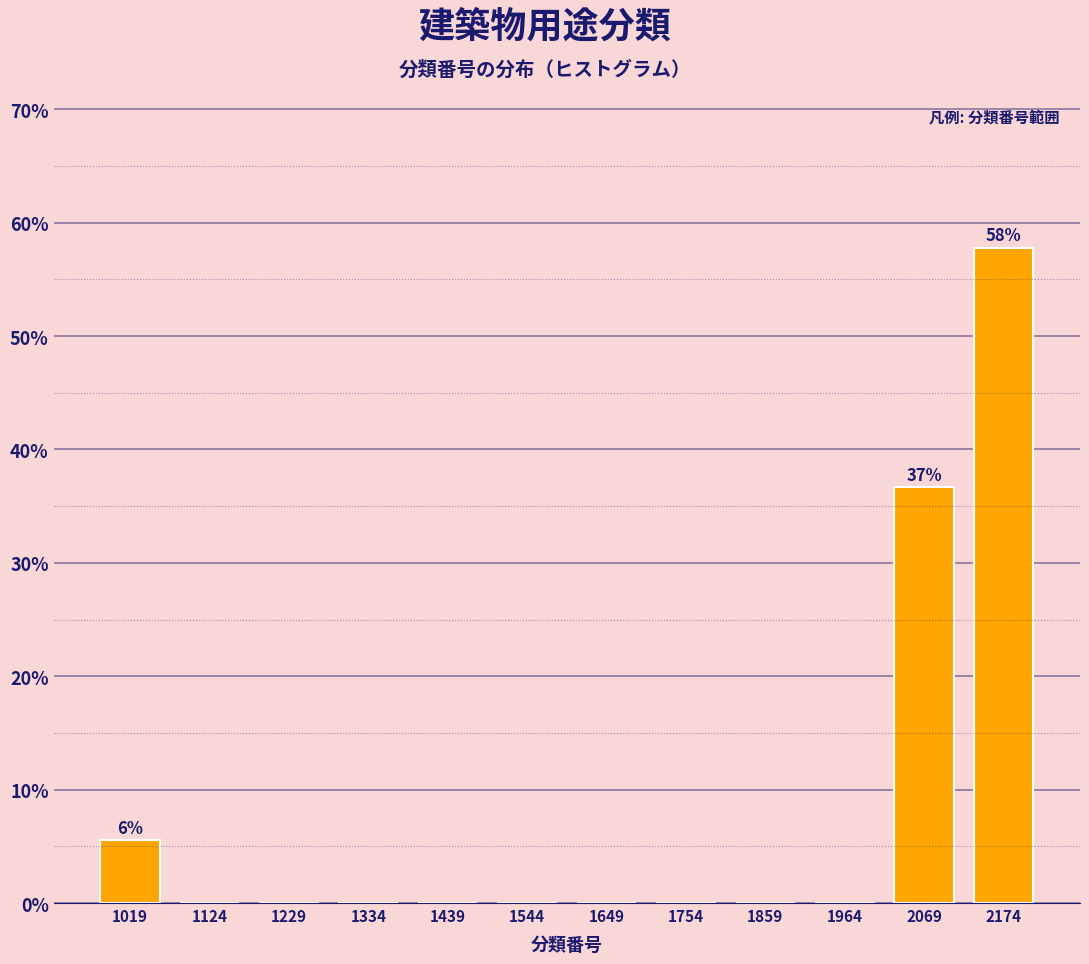

Reading left to right, list all the values displayed in this chart.

1019=5.6	1124=0.0	1229=0.0	1334=0.0	1439=0.0	1544=0.0	1649=0.0	1754=0.0	1859=0.0	1964=0.0	2069=36.7	2174=57.8